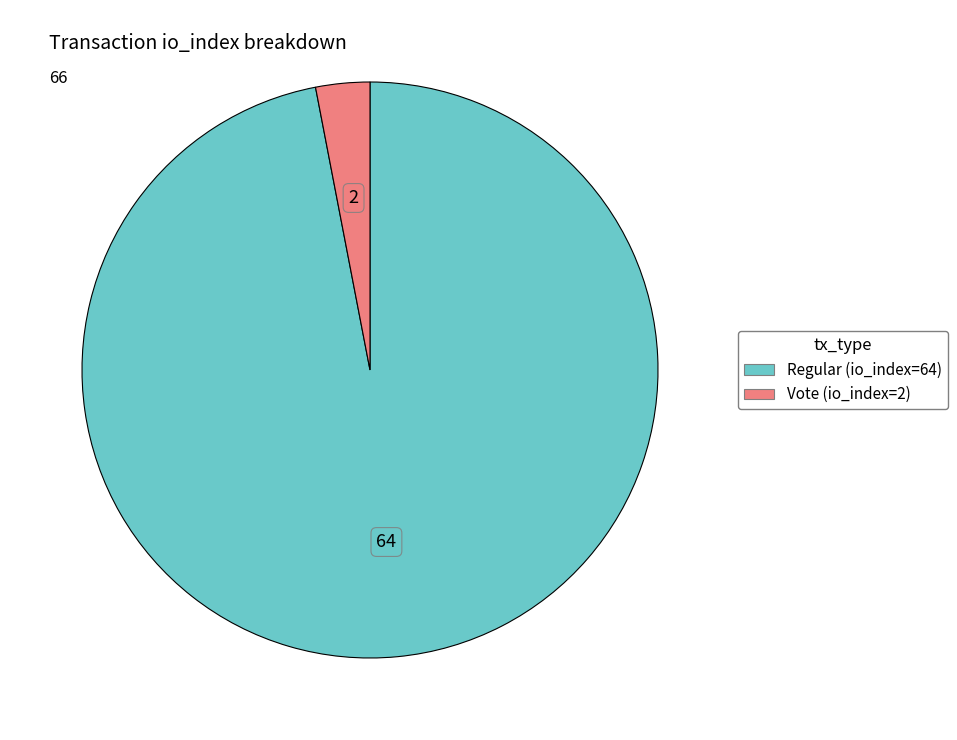

Which category has the smallest portion of the pie?

Vote (io_index=2)